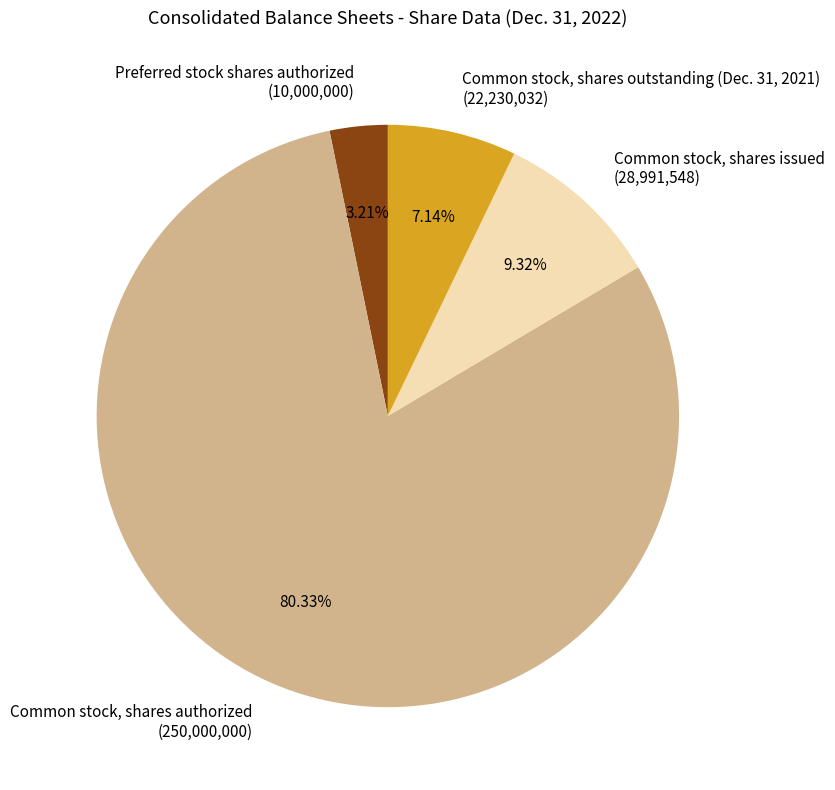

Approximately how many times larger is the value at Common stock, shares outstanding (Dec. 31, 2021) compared to Preferred stock shares authorized?

2.2